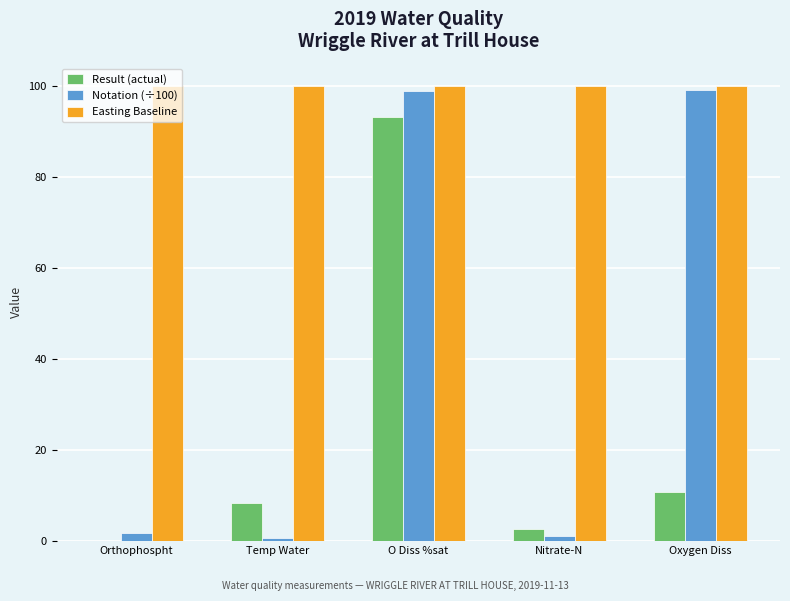

What is the highest value of the Notation (÷100) series?

99.2